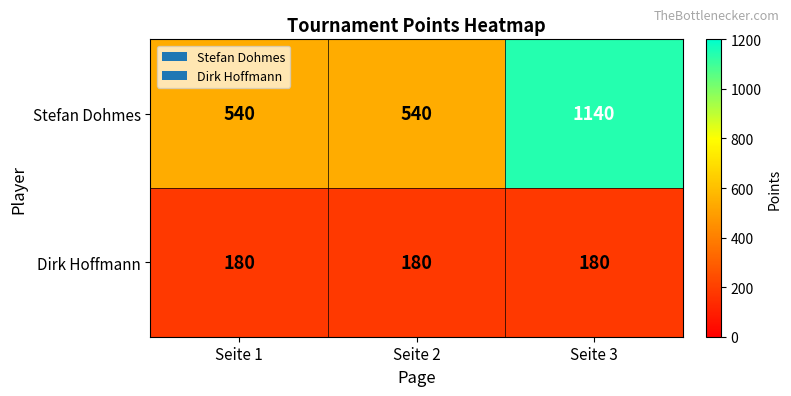

Between Seite 2 and Seite 3, which series saw the biggest shift?

Stefan Dohmes